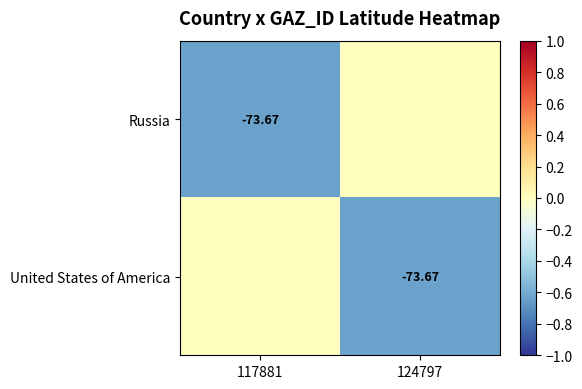

Which category has the highest value in the United States of America series?

117881